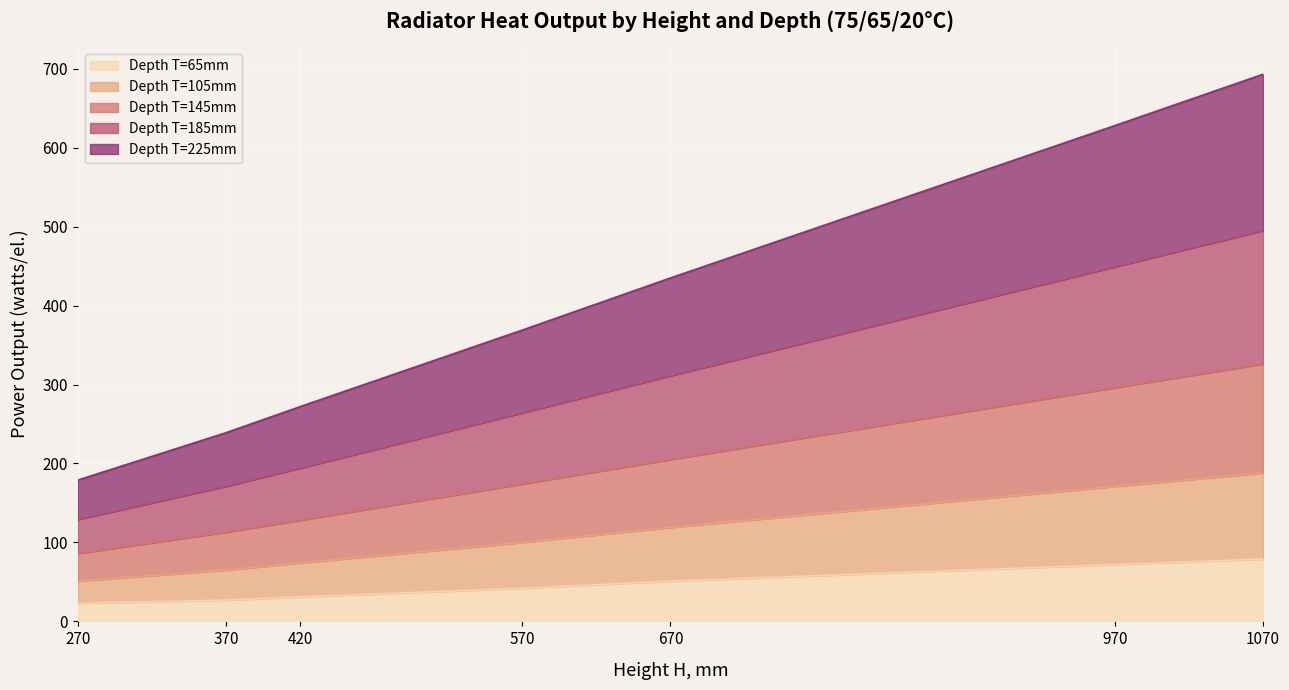

How many series are shown in this chart?

5